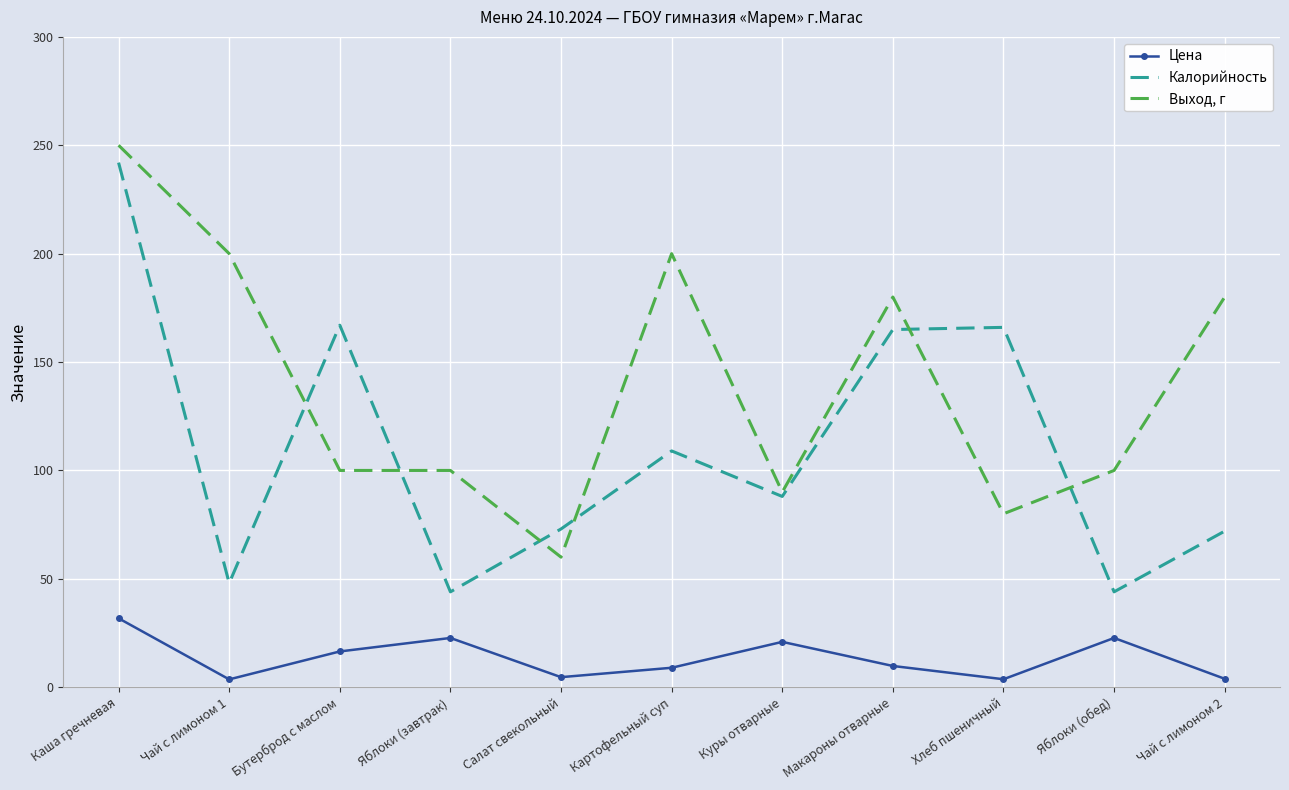

Which series has the largest total across all categories?

Выход, г